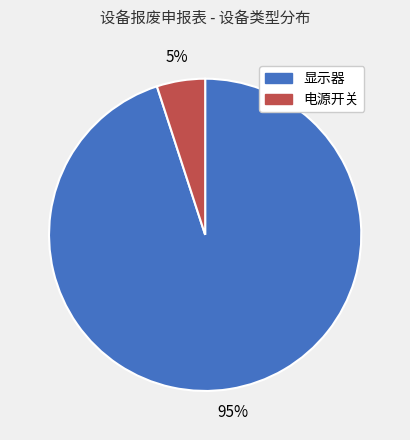

Which slice is the smallest?

电源开关